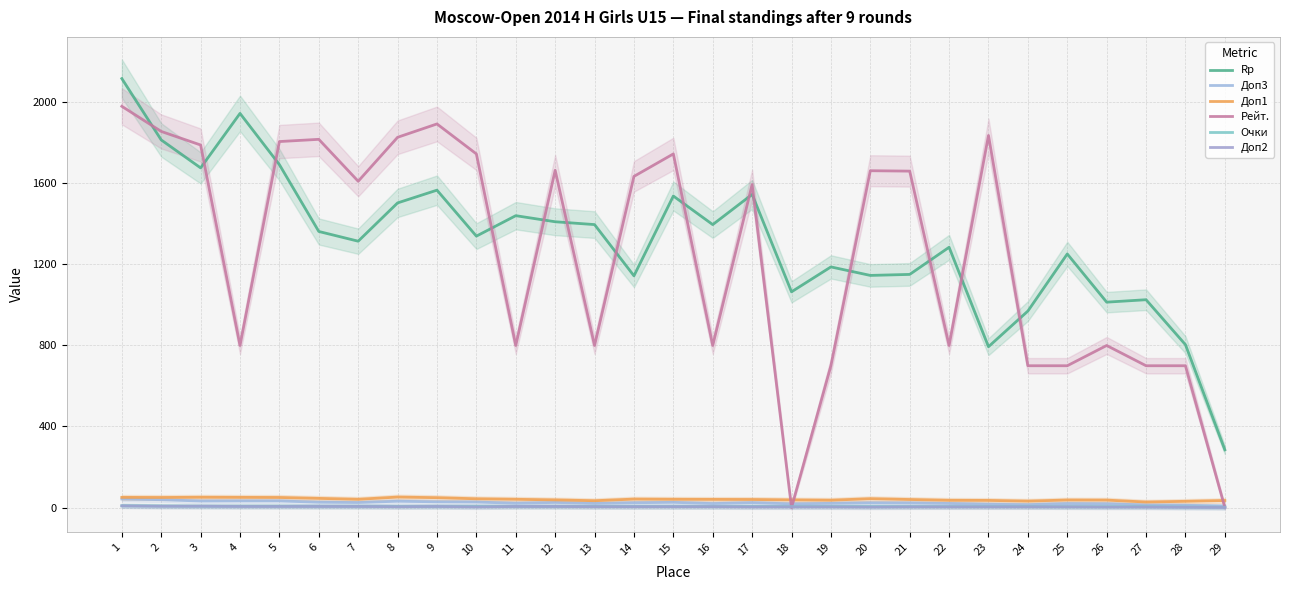

What is the value of the Доп3 point at the 19th from the left?

20.5